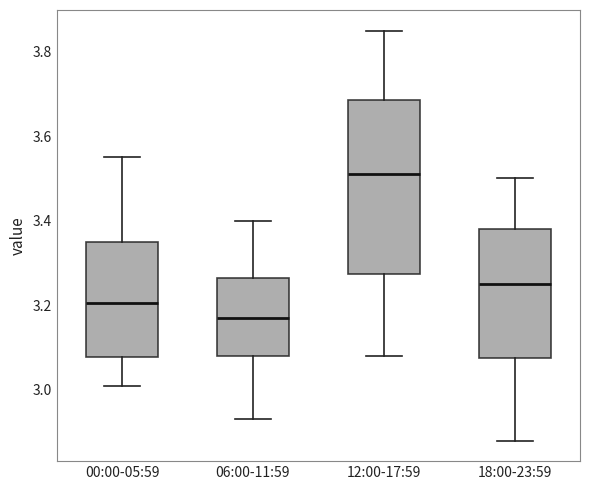

Which box has the lowest median line?

06:00-11:59